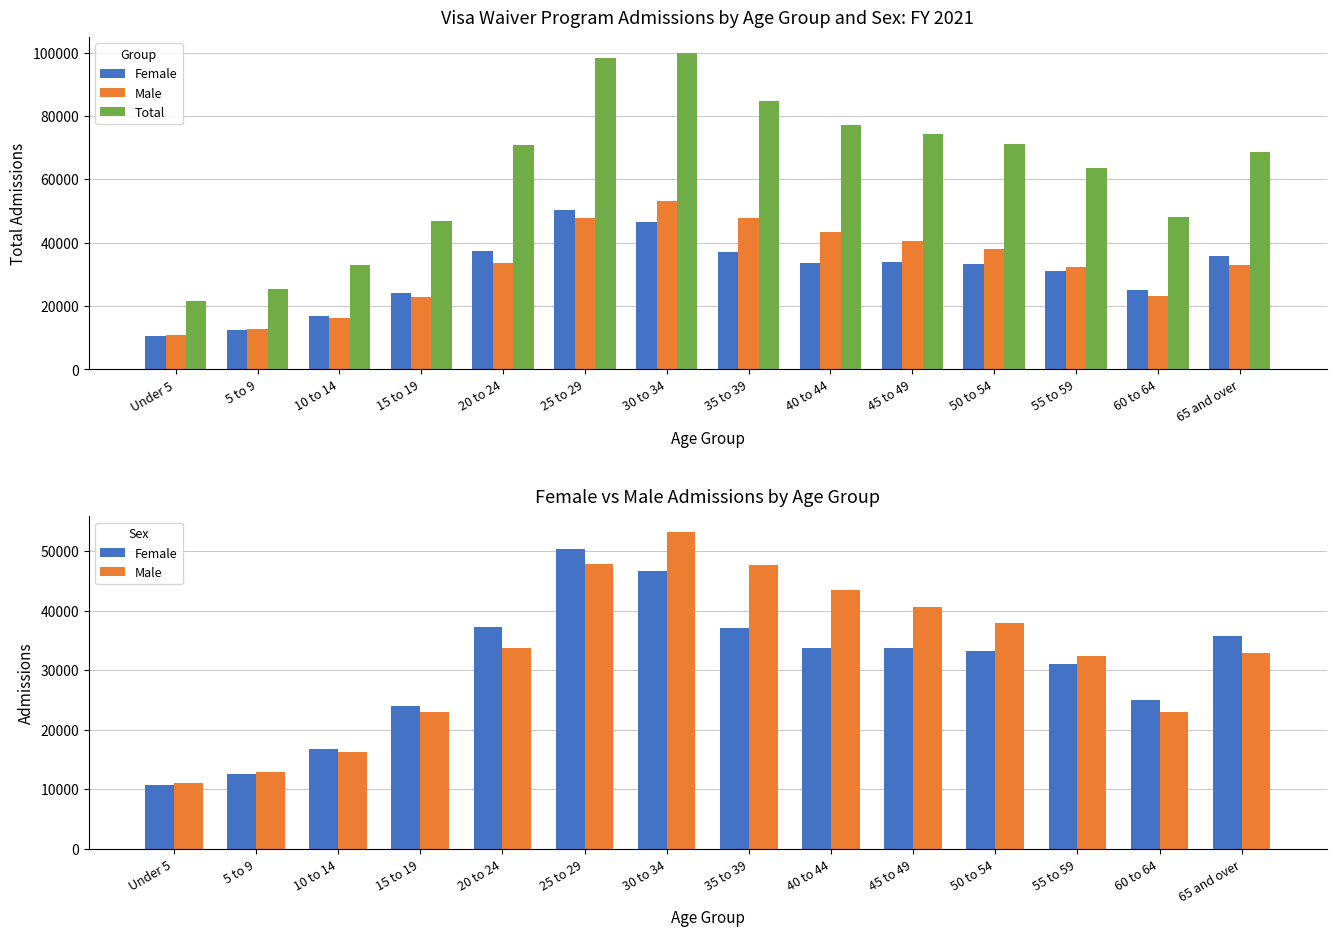

Reading left to right, transcribe all the data shown in this chart.

Female: Under 5=10691	5 to 9=12573	10 to 14=16761	15 to 19=24009	20 to 24=37300	25 to 29=50353	30 to 34=46655	35 to 39=37045	40 to 44=33681	45 to 49=33787	50 to 54=33289	55 to 59=31034	60 to 64=24979	65 and over=35718
Male: Under 5=11021	5 to 9=12817	10 to 14=16224	15 to 19=22917	20 to 24=33666	25 to 29=47791	30 to 34=53190	35 to 39=47748	40 to 44=43410	45 to 49=40629	50 to 54=37923	55 to 59=32453	60 to 64=23036	65 and over=32850
Total: Under 5=21712	5 to 9=25391	10 to 14=32985	15 to 19=46926	20 to 24=70966	25 to 29=98144	30 to 34=99845	35 to 39=84793	40 to 44=77091	45 to 49=74416	50 to 54=71212	55 to 59=63487	60 to 64=48015	65 and over=68568